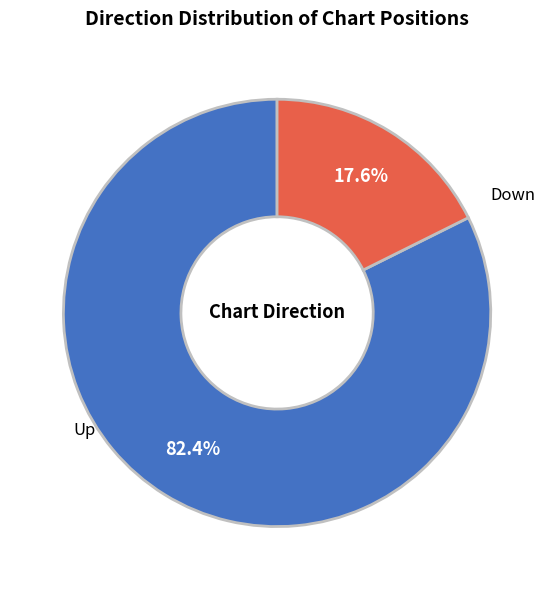

Is there any slice that represents more than half of the pie?

Yes